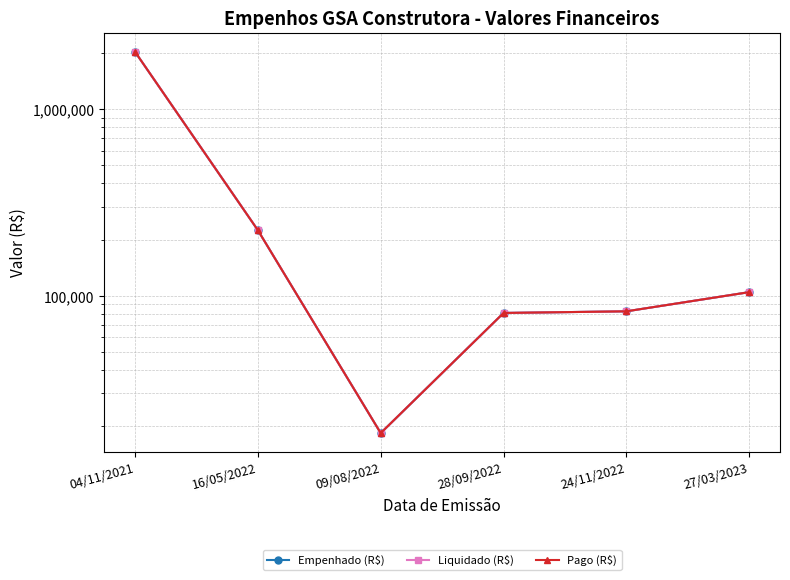

Which category has the lowest value across all series?

09/08/2022